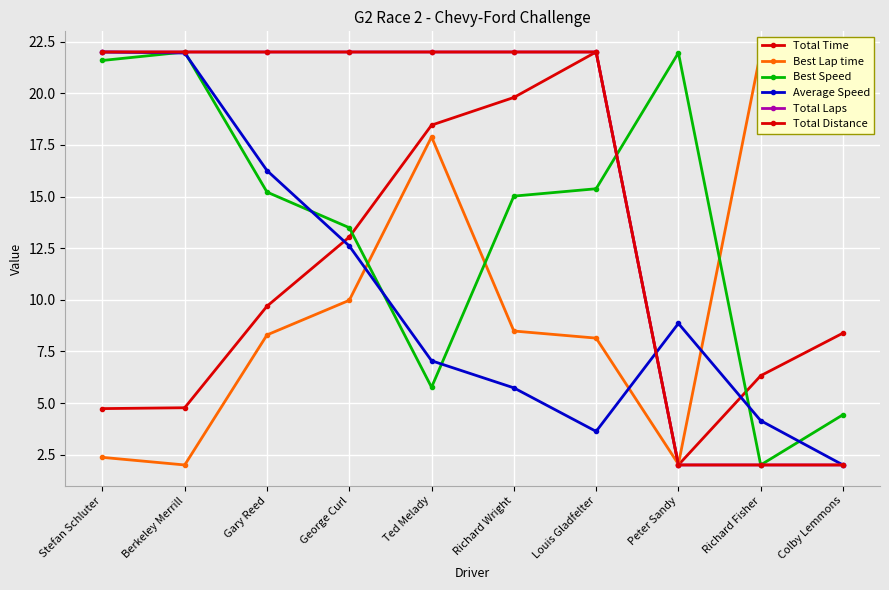

How many lines are shown in the chart?

6